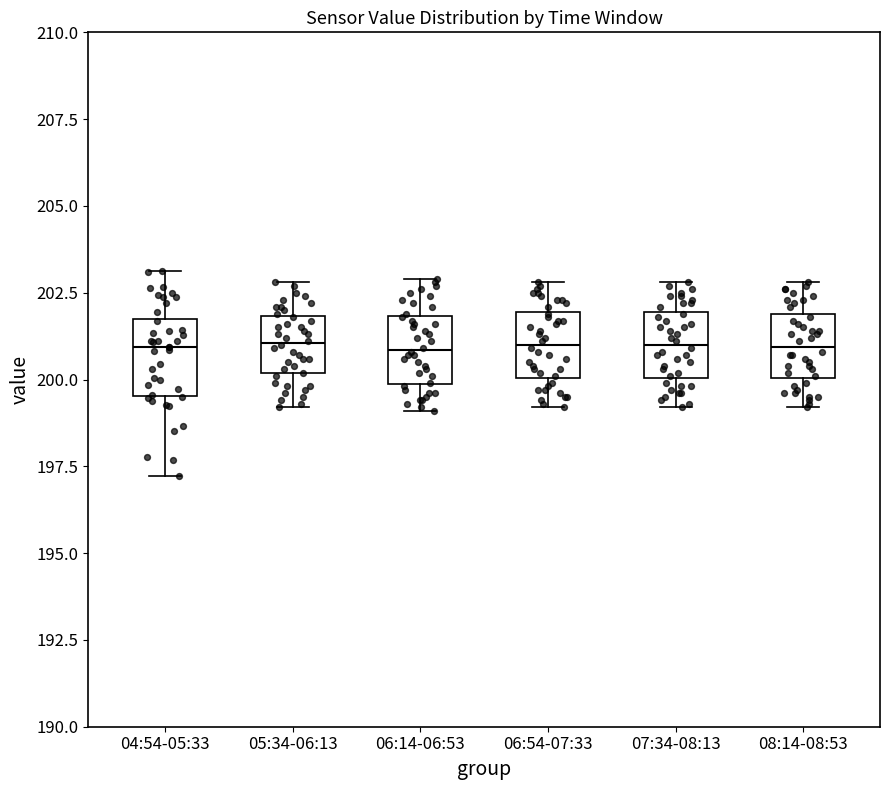

Where does the median line of the box for 06:14-06:53 sit on the y-axis? The values are not printed on the chart, so give them approximately, as read against the axis.

201.0